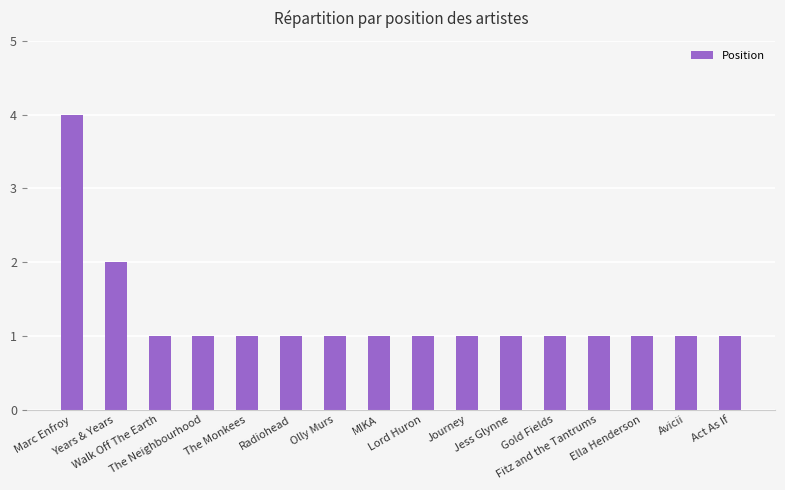

How many bars are there in total?

16